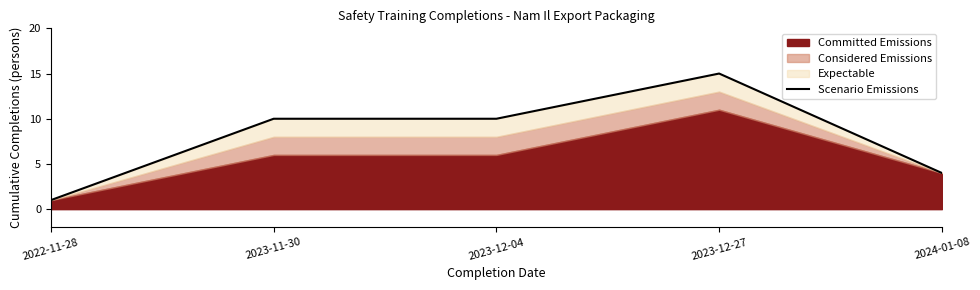

List the labels in order of value, largest first.

2023-12-27, 2023-11-30, 2023-12-04, 2024-01-08, 2022-11-28